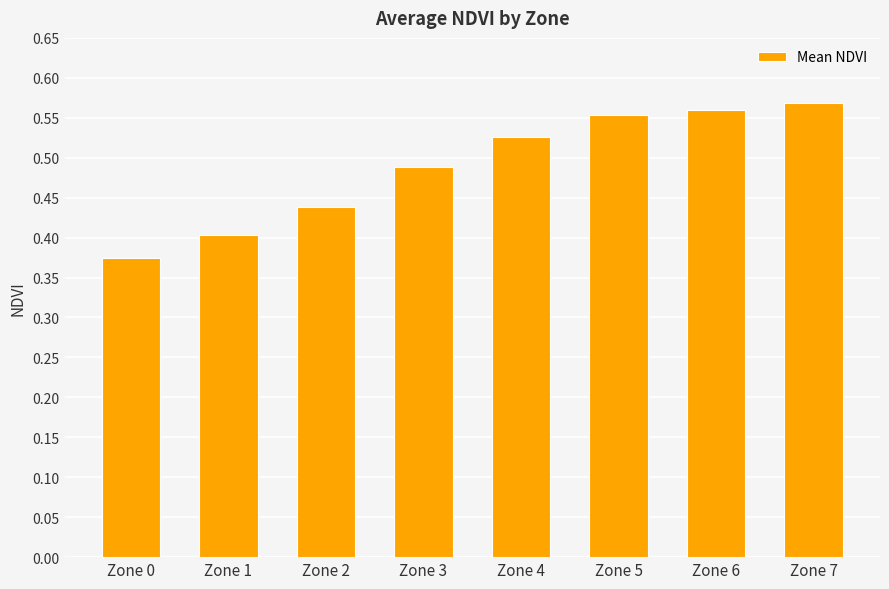

List the labels in order of value, smallest first.

Zone 0, Zone 1, Zone 2, Zone 3, Zone 4, Zone 5, Zone 6, Zone 7